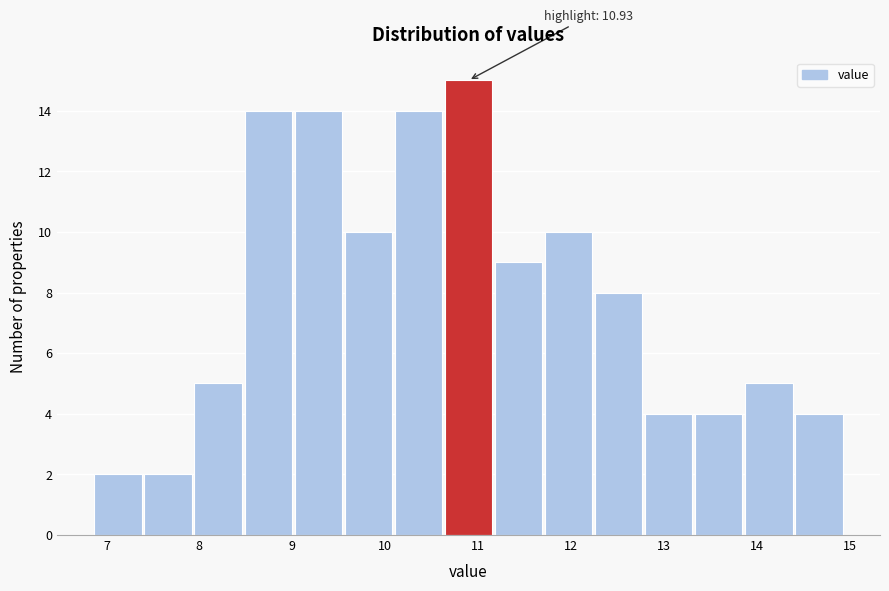

Which range on the x-axis has the tallest bar?

10.6 to 11.2